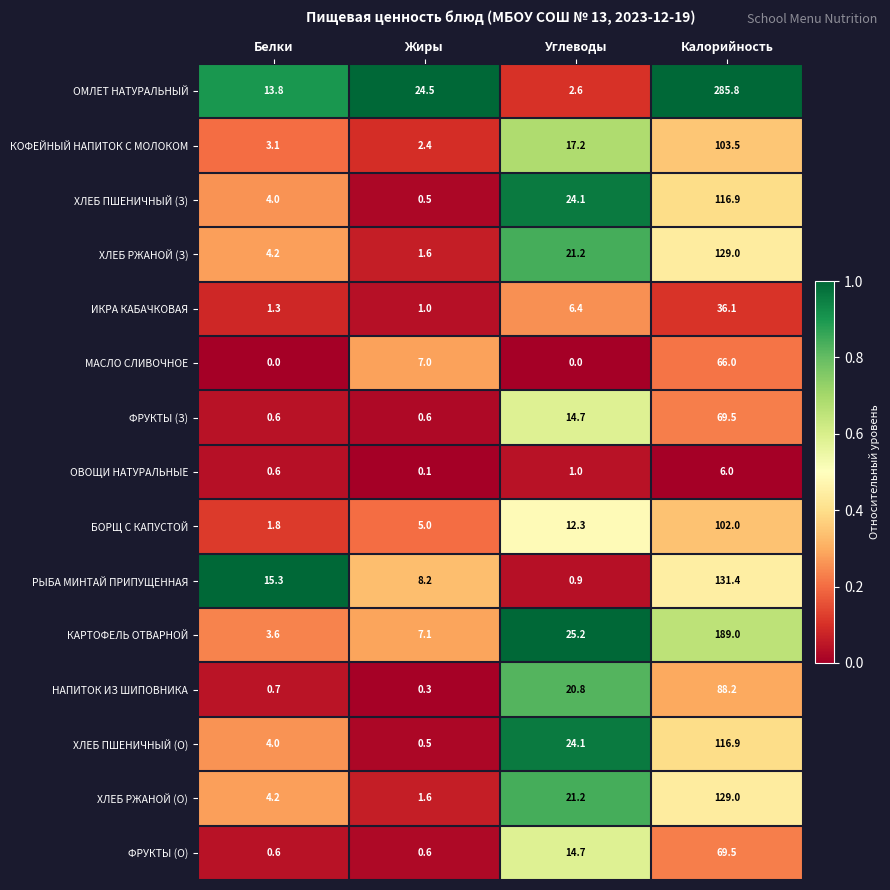

Which series has the largest total across all categories?

ОМЛЕТ НАТУРАЛЬНЫЙ